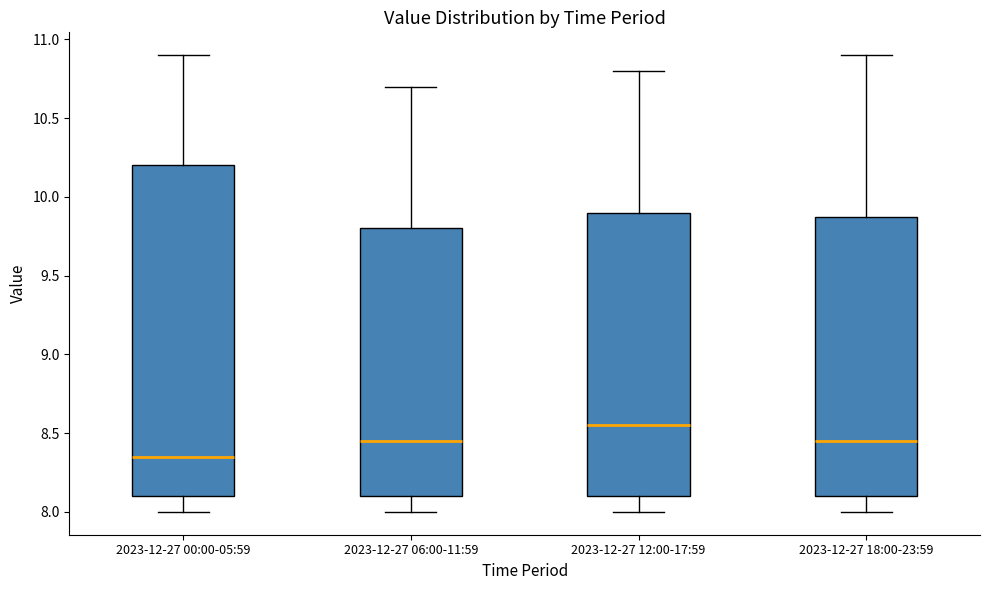

Reading left to right, transcribe this box plot: for each box, give where its median line is, the range the box spans, and where its two whiskers end, as read against the y-axis. The values are not printed on the chart, so give them approximately, as read against the axis.

2023-12-27 00:00-05:59: median 8.35, box 8.10 to 10.20, whiskers 8.00 to 10.90
2023-12-27 06:00-11:59: median 8.45, box 8.10 to 9.80, whiskers 8.00 to 10.70
2023-12-27 12:00-17:59: median 8.55, box 8.10 to 9.90, whiskers 8.00 to 10.80
2023-12-27 18:00-23:59: median 8.45, box 8.10 to 9.90, whiskers 8.00 to 10.90